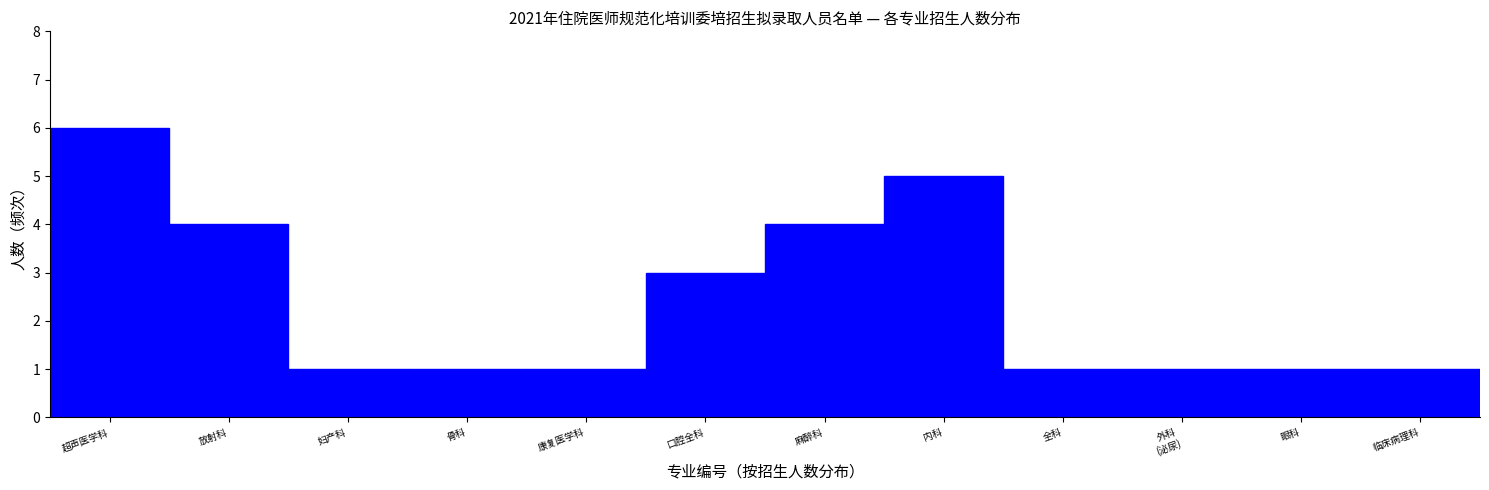

Reading right to left, what are all the values shown in this chart?

1	1	1	1	5	4	3	1	1	1	4	6